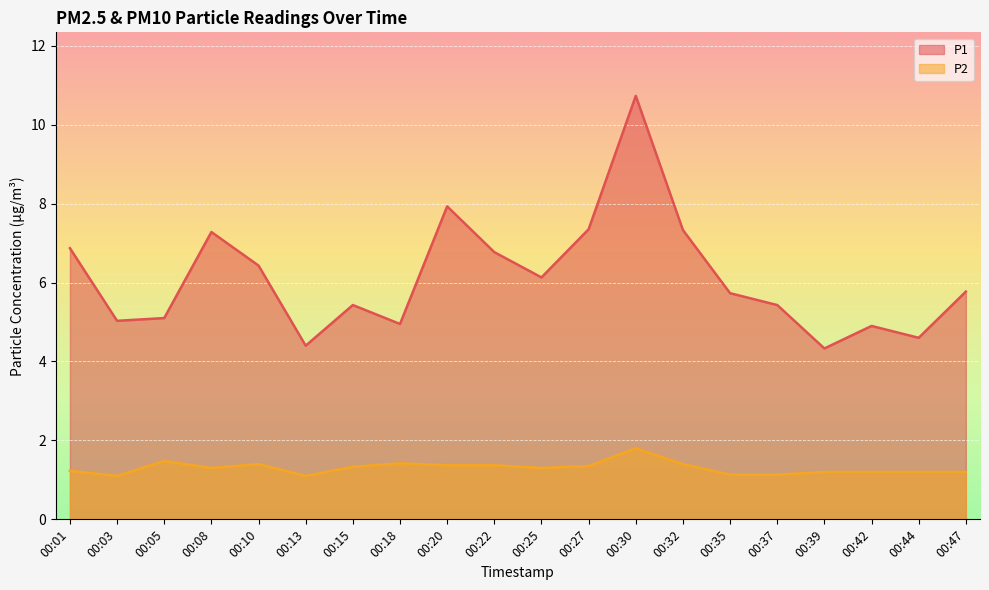

Between 00:47 and 00:30, which is larger?

00:30